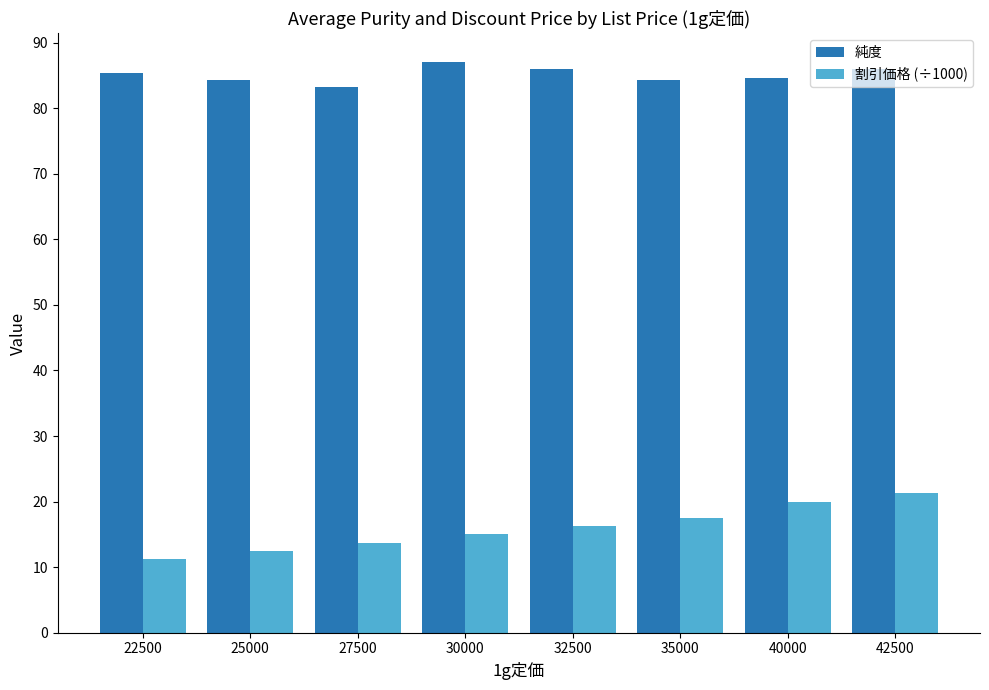

What is the difference between the second highest and minimum values in the 純度 series?

2.8